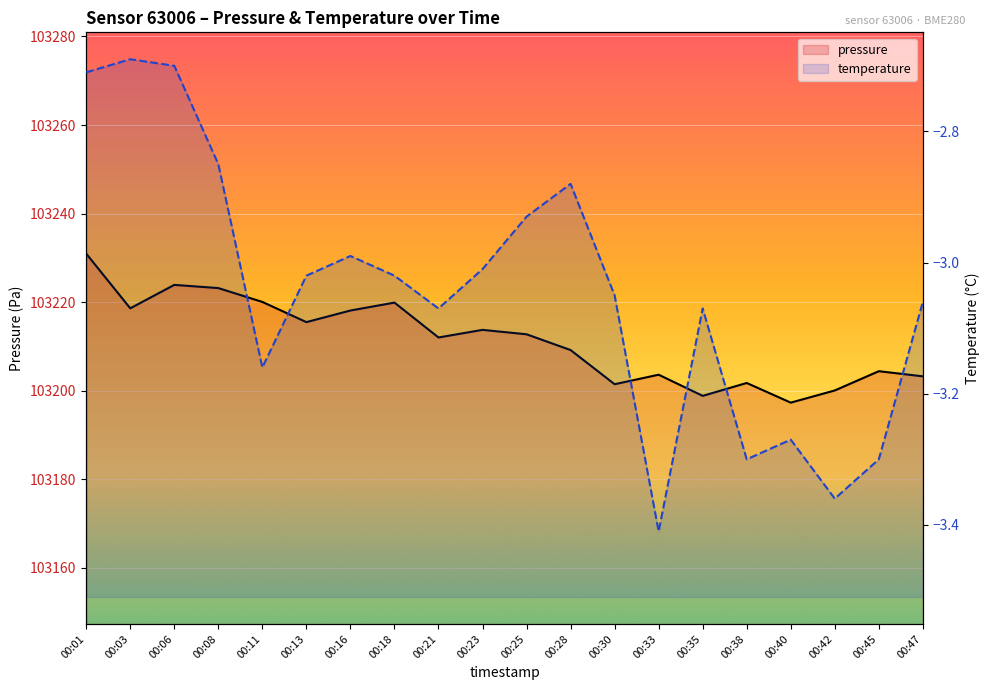

How many data points in temperature are above -3?

7